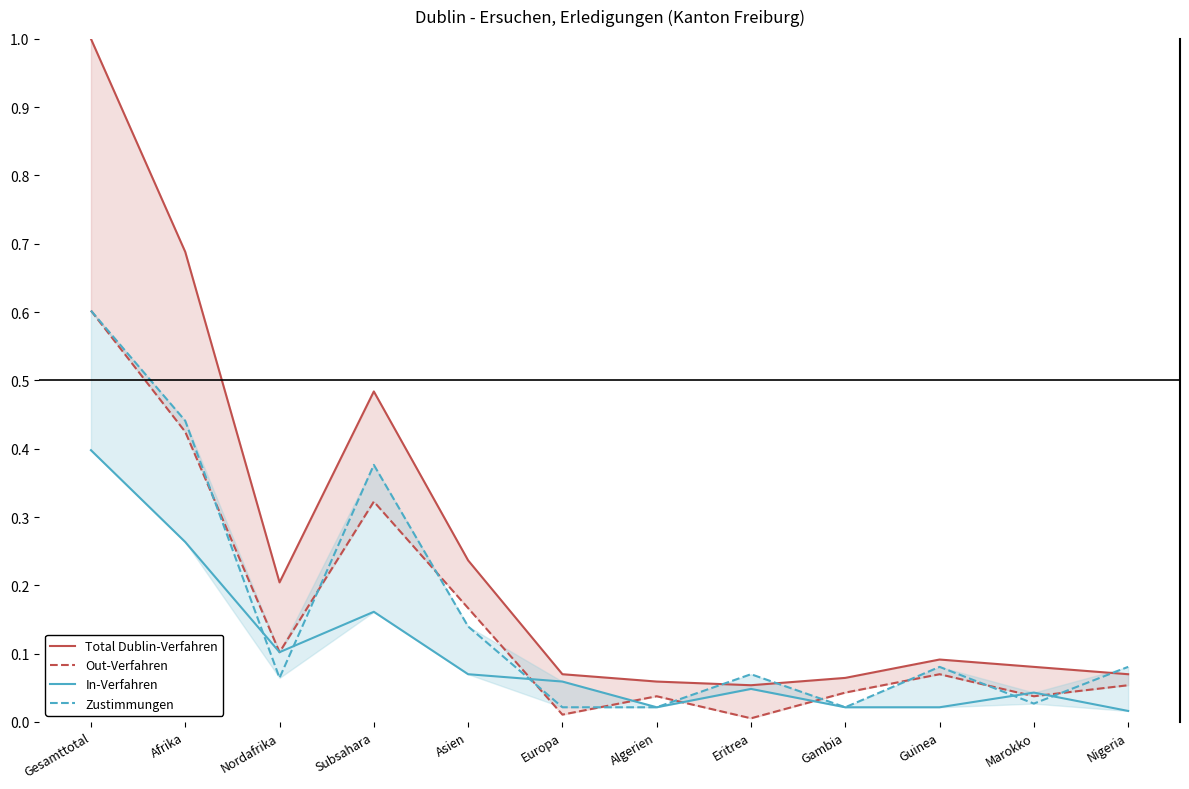

What is the total value across all series at Afrika?

1.8